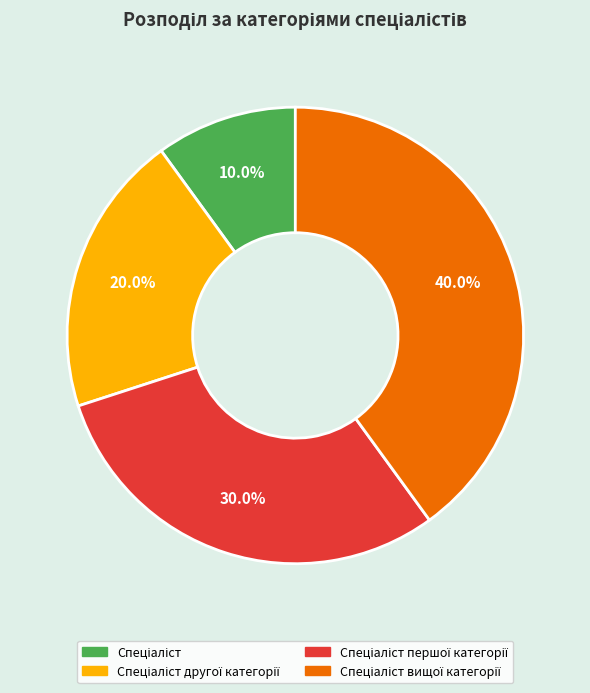

Does any single category account for the majority?

No